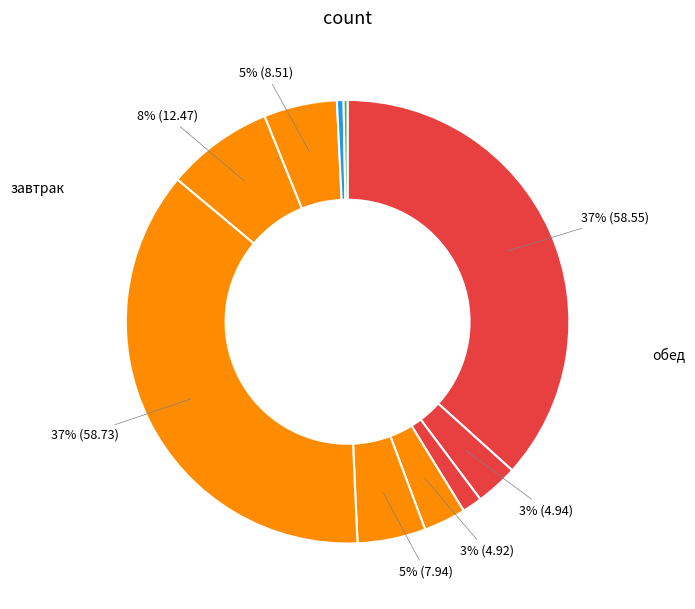

How many segments does this pie chart have?

10